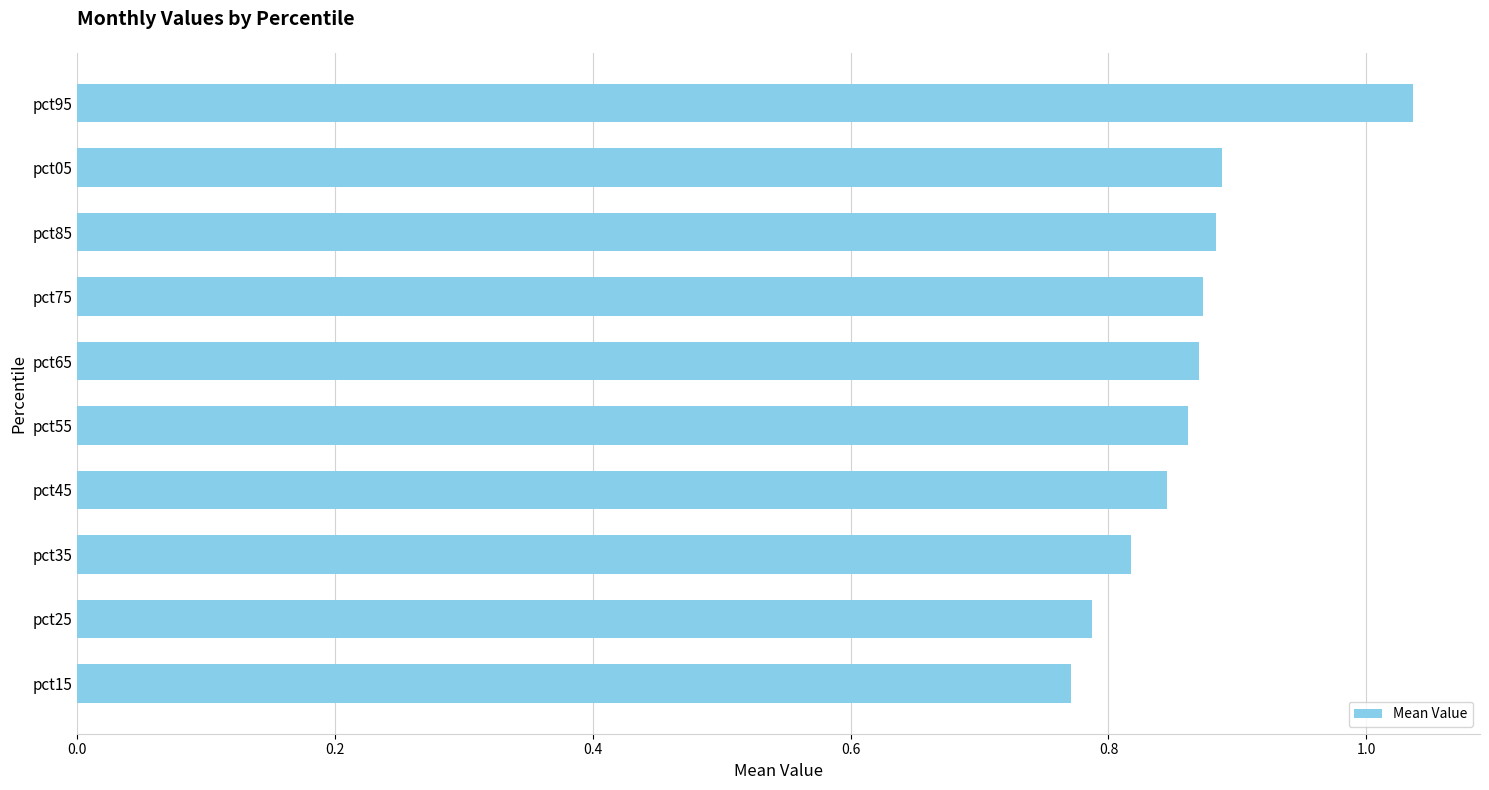

How many data points does each series have?

10